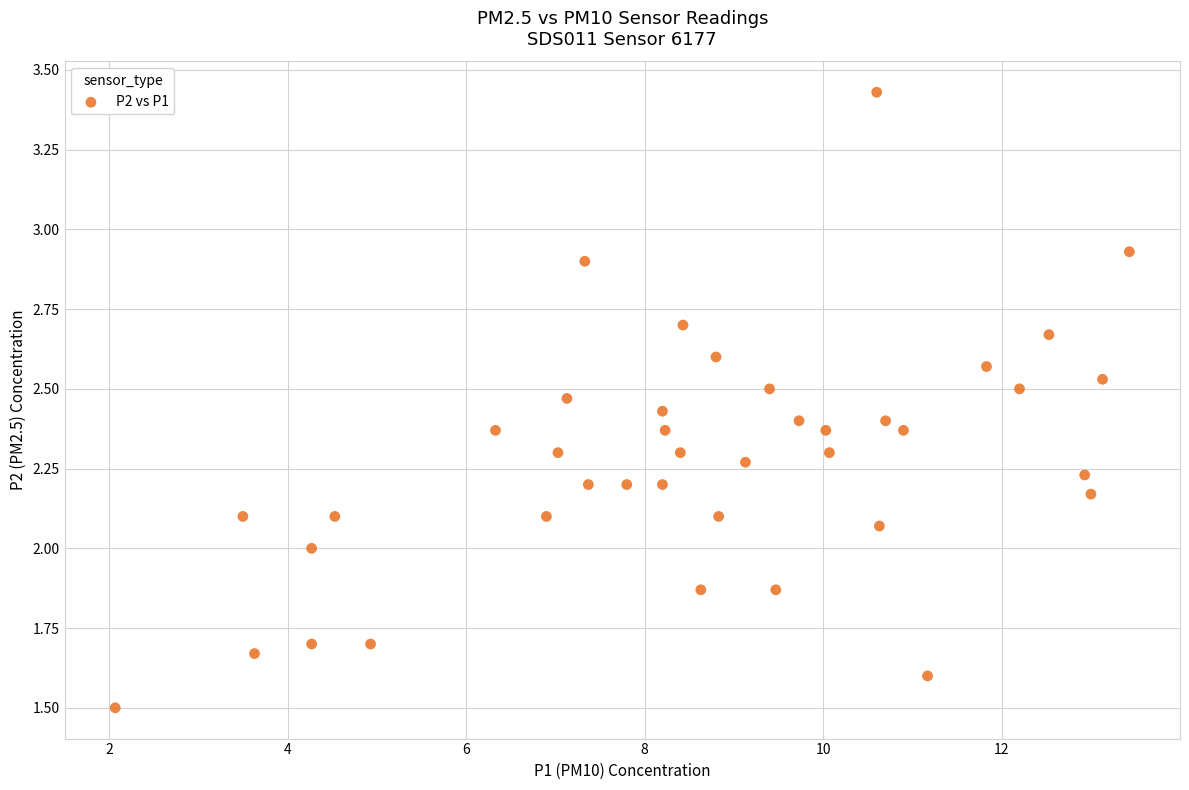

What is the range of X values (max minus min)?

11.4